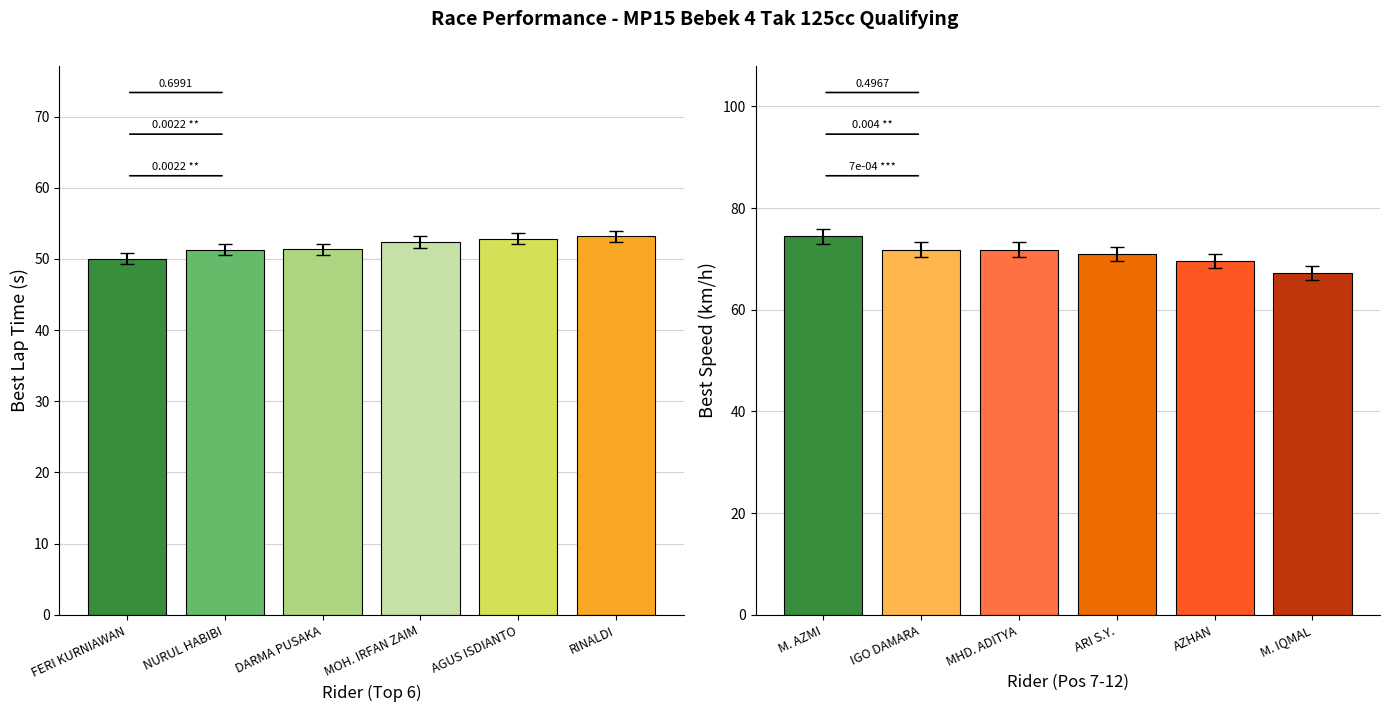

At which label is Best Lap time closest to 51?

NURUL HABIBI